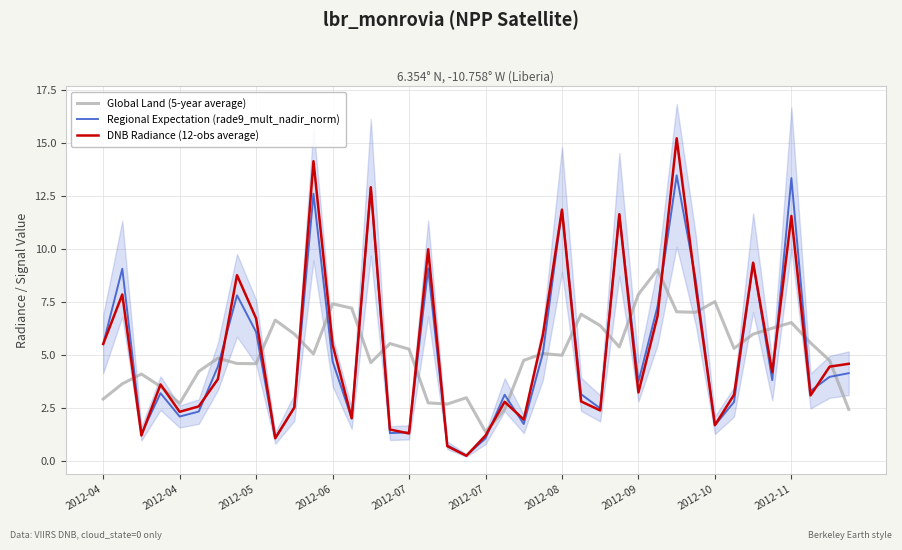

True or false: Regional Expectation (rade9_mult_nadir_norm) and Global Land (5-year average) intersect in this chart.

True